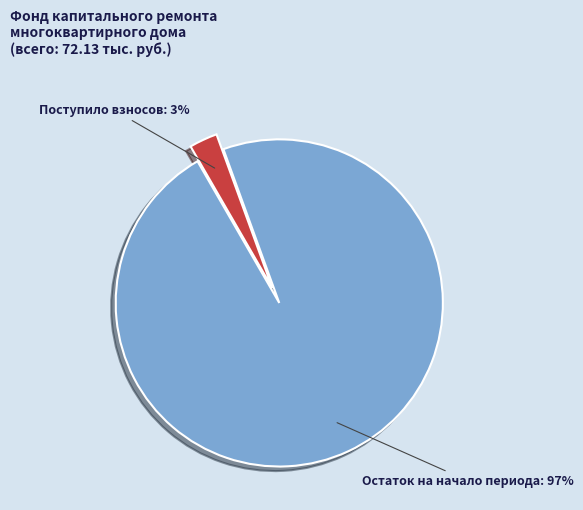

Which slice is the largest?

Остаток на начало периода